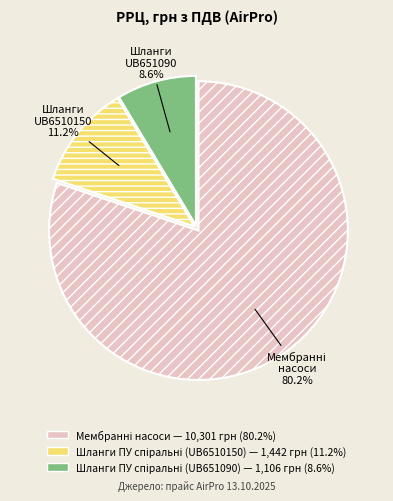

Is there any slice that represents more than half of the pie?

Yes